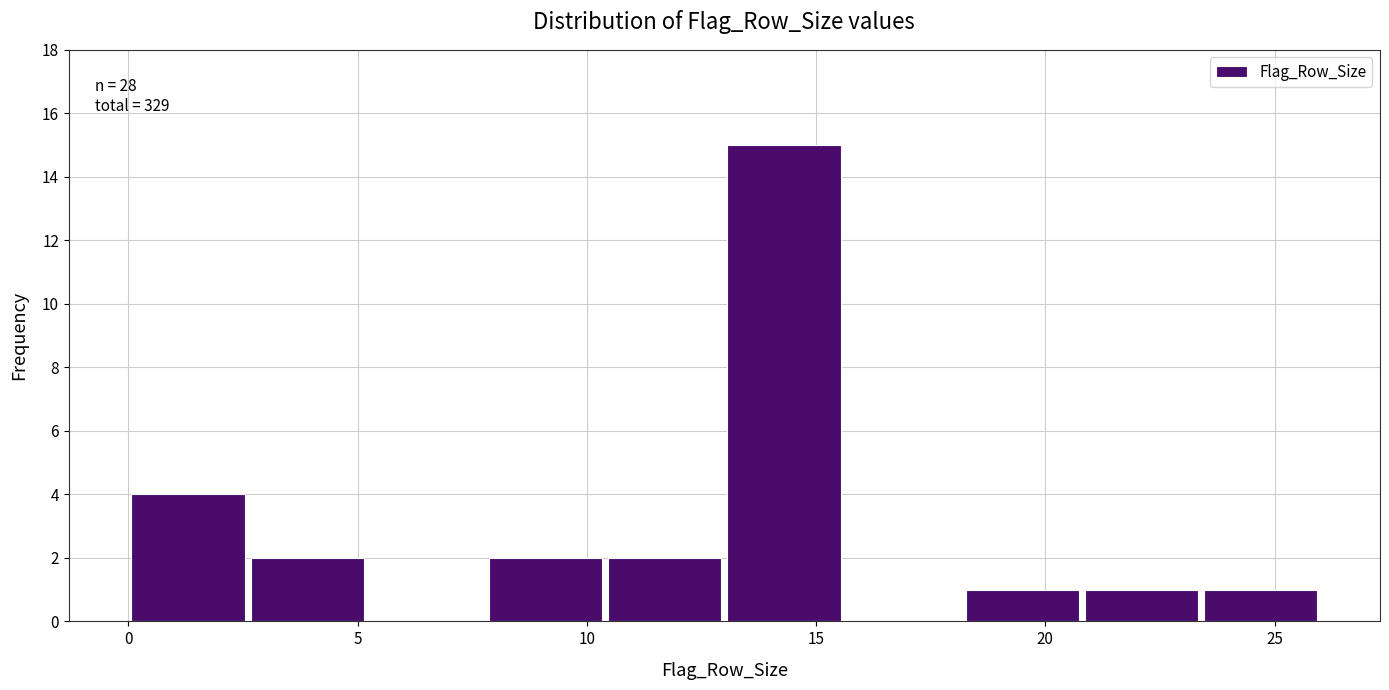

Which range on the x-axis has the tallest bar?

13.0 to 15.6